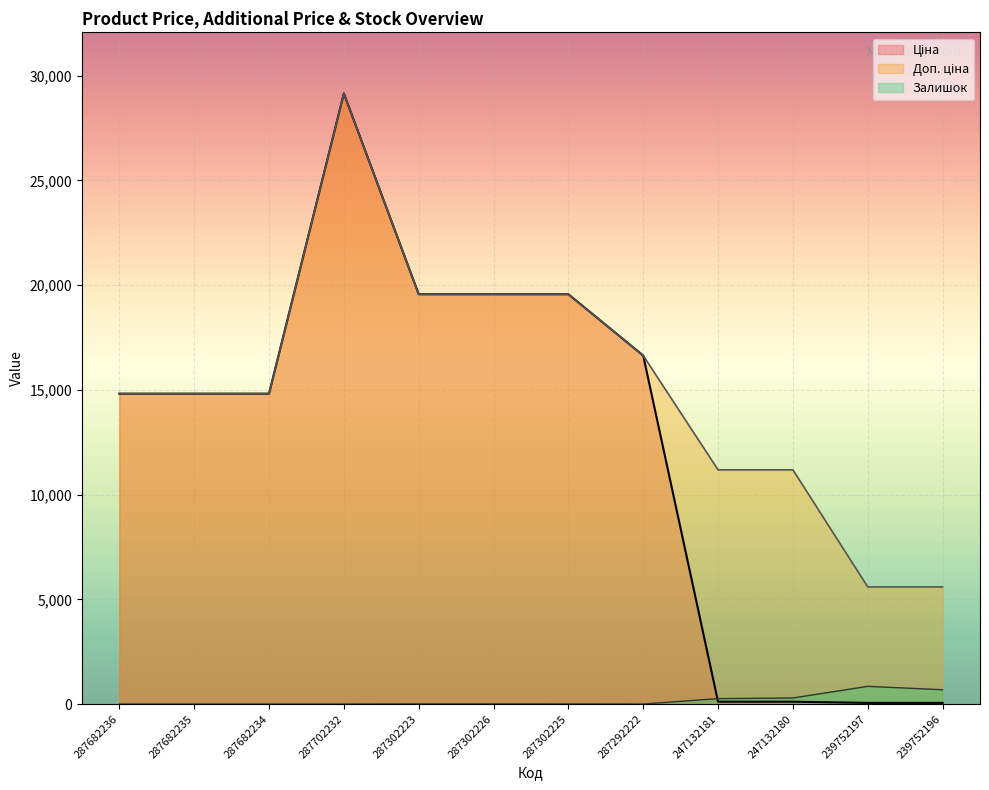

What is the maximum value shown in the chart?

29152.3